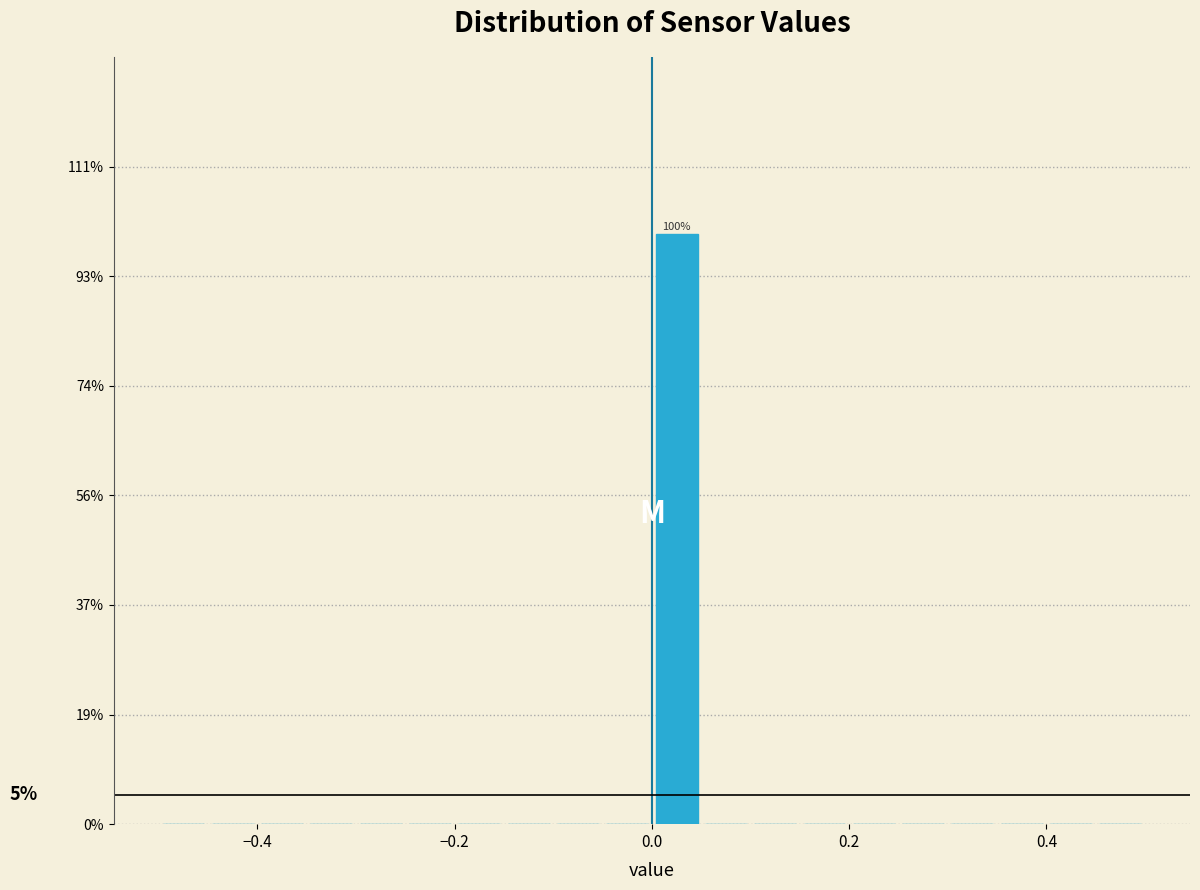

Around what value on the x-axis is the tallest bar? Give the approximate position of its centre, as read against the axis.

0.02